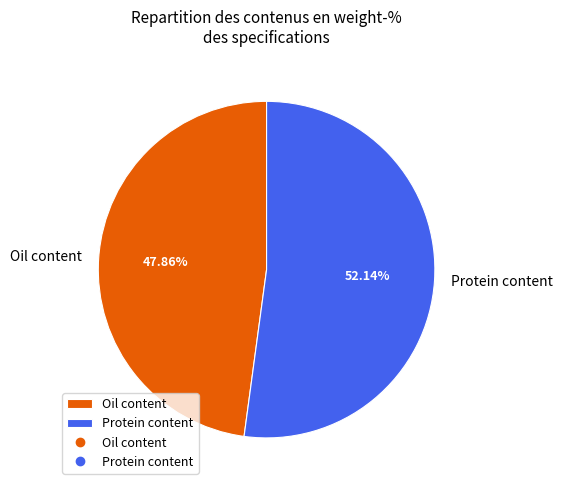

What percentage is the Protein content slice, to the nearest percent?

52%